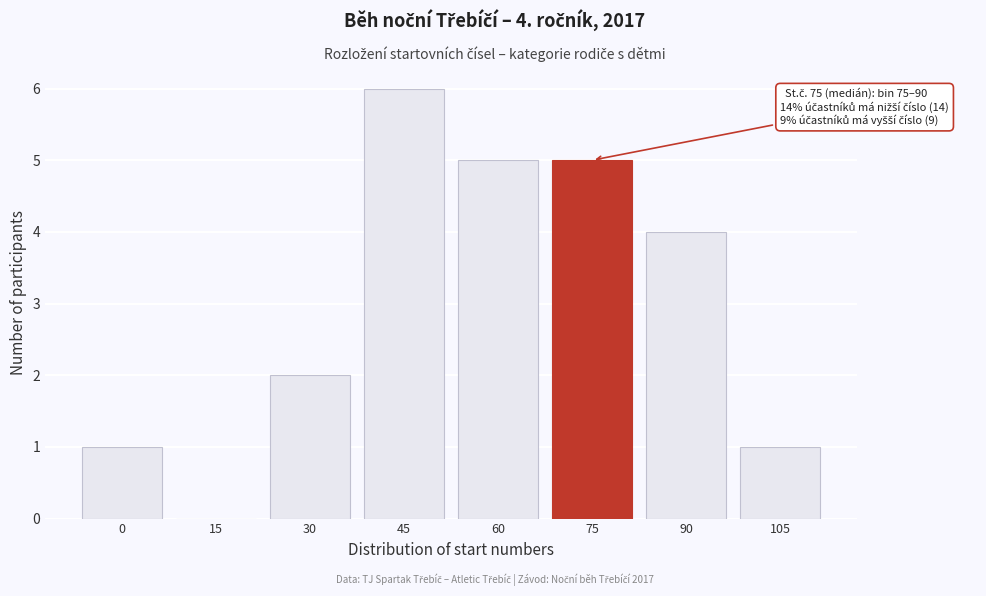

Reading left to right, transcribe all the data shown in this chart.

0=1	15=0	30=2	45=6	60=5	75=5	90=4	105=1